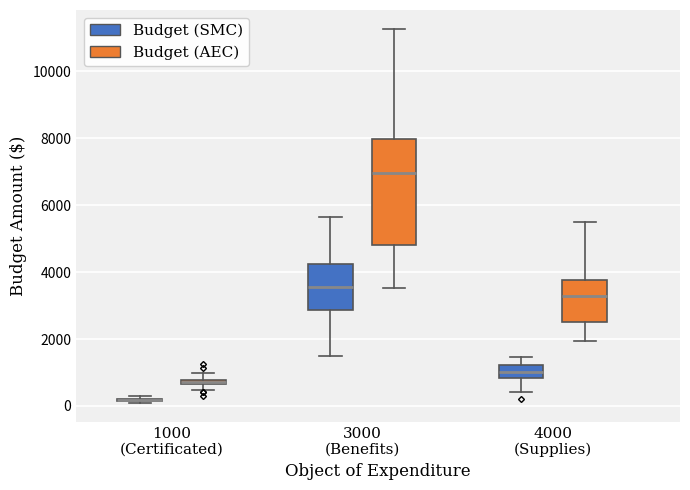

Where is the upper edge of the box for 3000 (Benefits) (Budget (AEC)) on the y-axis? The values are not printed on the chart, so give them approximately, as read against the axis.

8000